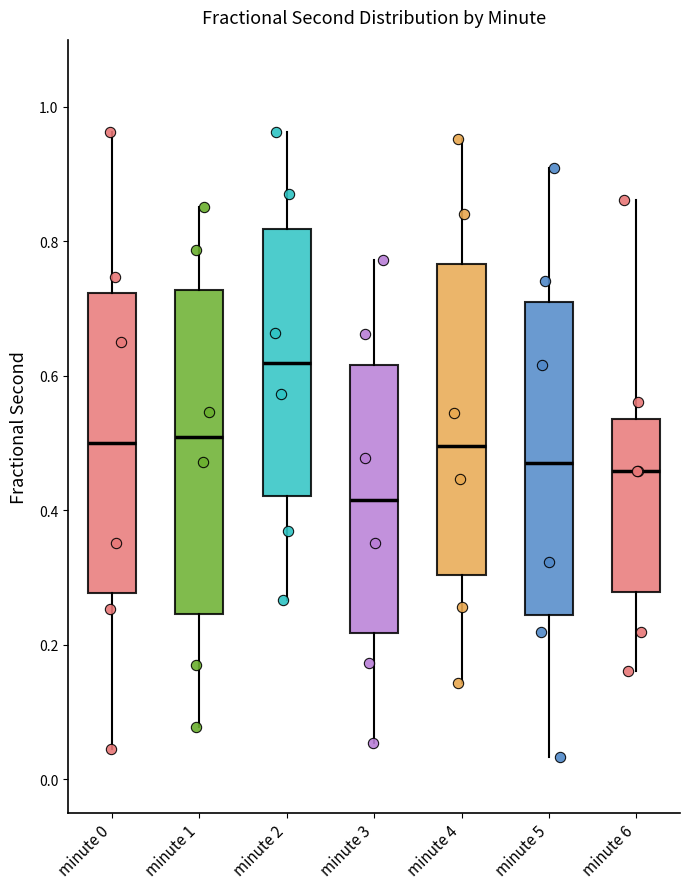

Where is the lower edge of the box for minute 5 on the y-axis? The values are not printed on the chart, so give them approximately, as read against the axis.

0.24